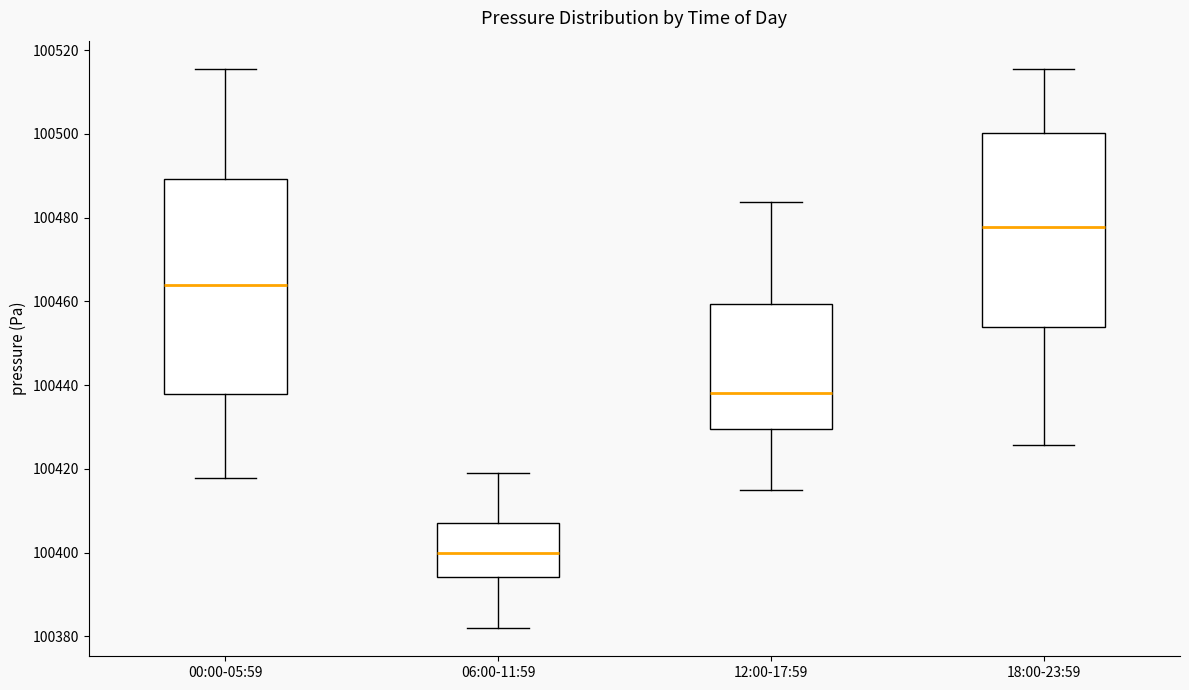

Which box has the highest median line?

18:00-23:59